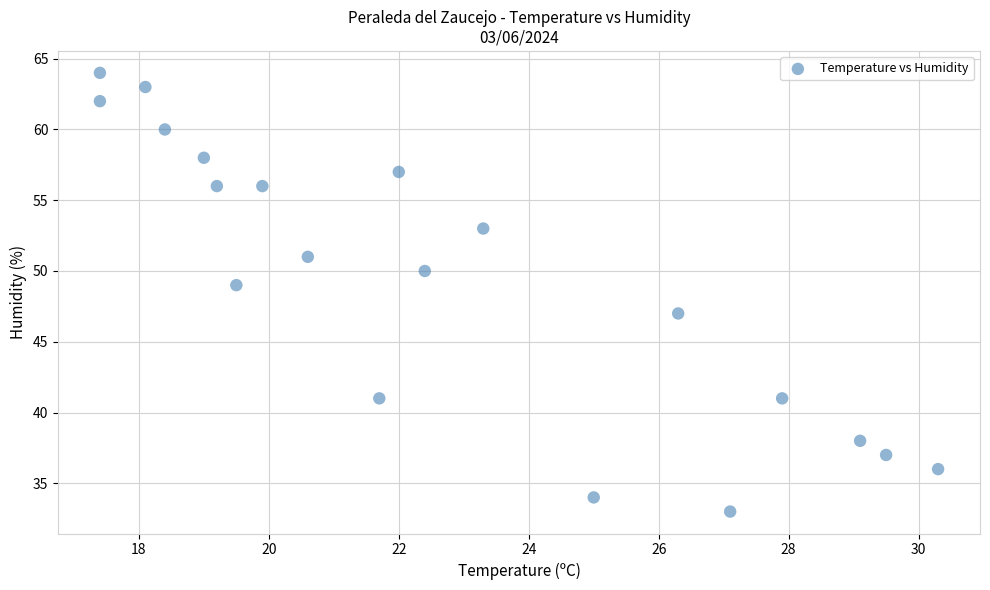

What is the range of Y values (max minus min)?

31